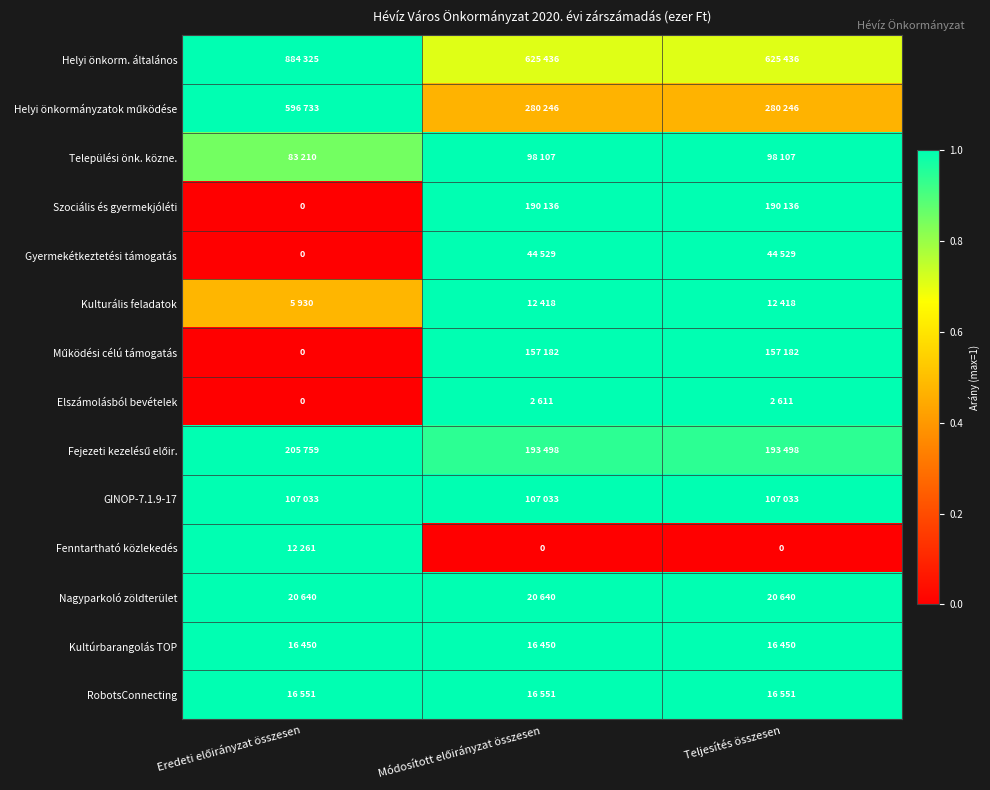

At which label is Helyi önkorm. általános closest to 0?

Módosított előirányzat összesen